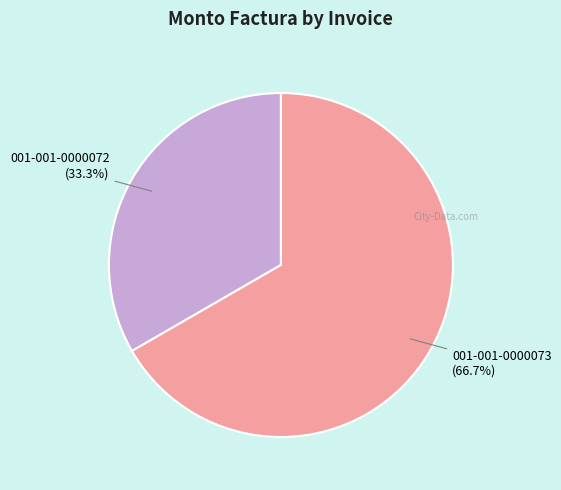

Does any single category account for the majority?

Yes